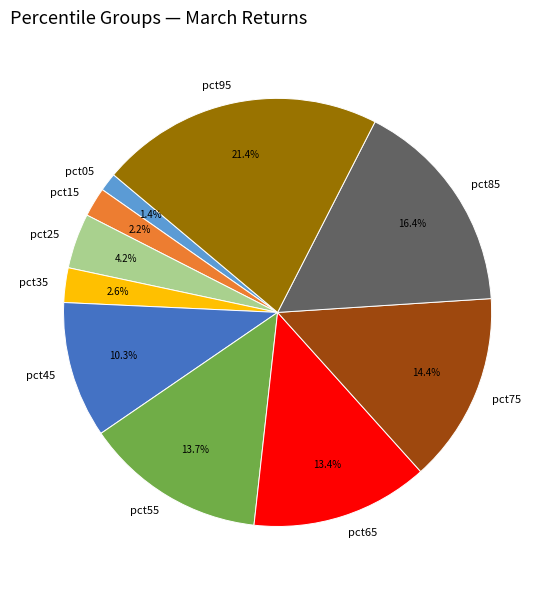

Which slice is the largest?

pct95